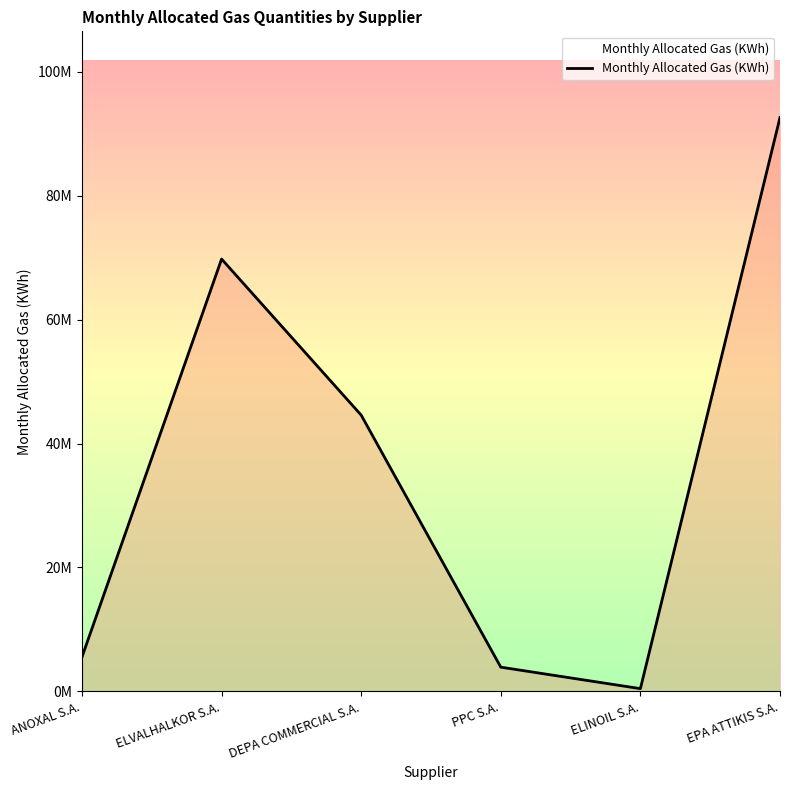

What is the sum of all values?

216878856